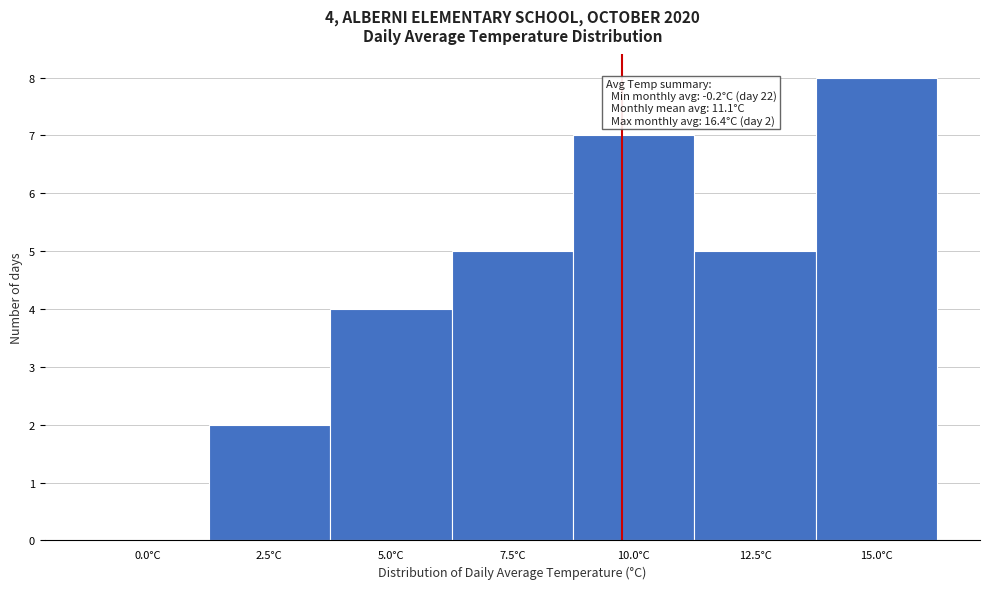

Reading right to left, transcribe all the data shown in this chart.

15.0°C=8	12.5°C=5	10.0°C=7	7.5°C=5	5.0°C=4	2.5°C=2	0.0°C=0